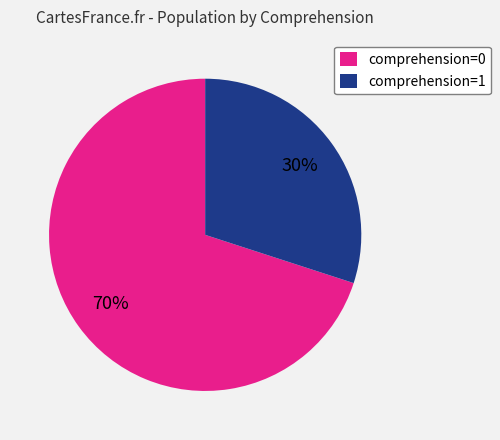

Do comprehension=1 and comprehension=0 together represent more than half of the pie?

Yes